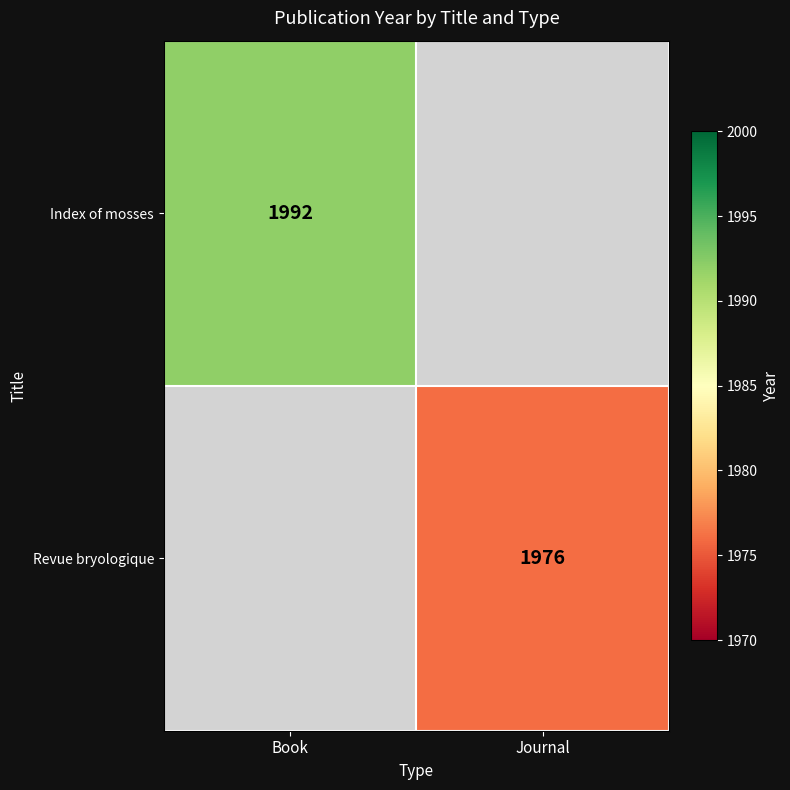

The Revue bryologique series shows 884 at Journal. True or false?

False